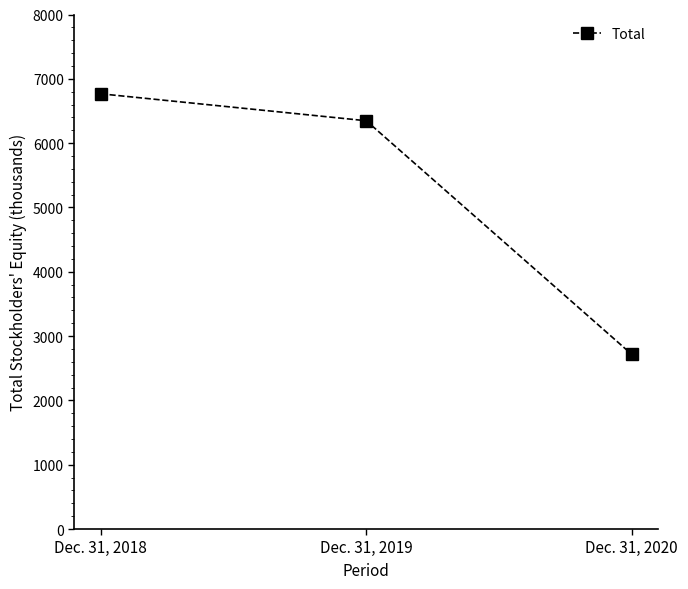

Rank the categories by value from highest to lowest.

Dec. 31, 2018, Dec. 31, 2019, Dec. 31, 2020